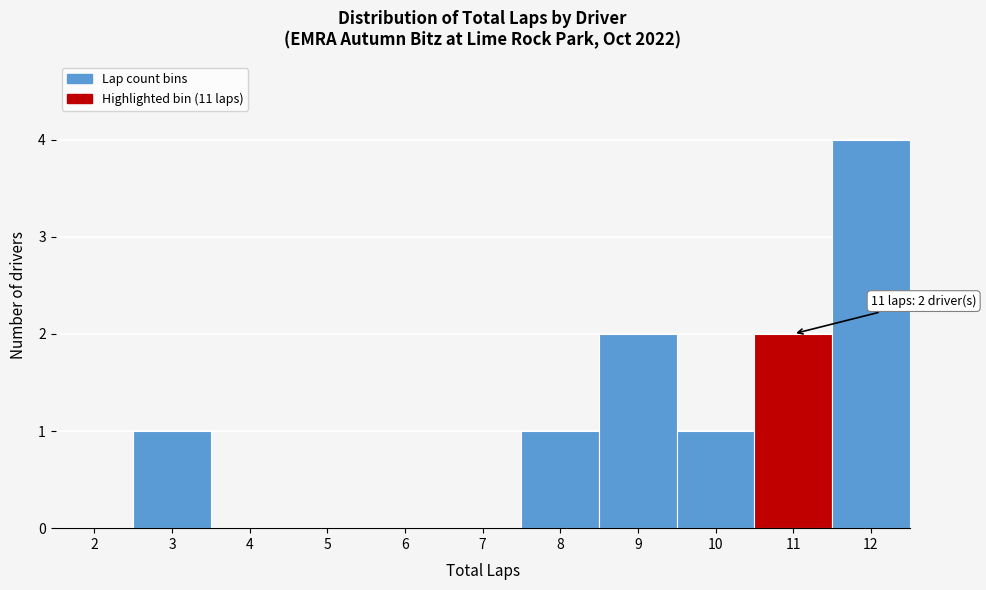

Reading left to right, extract all data points from this chart.

2=0	3=1	4=0	5=0	6=0	7=0	8=1	9=2	10=1	11=2	12=4